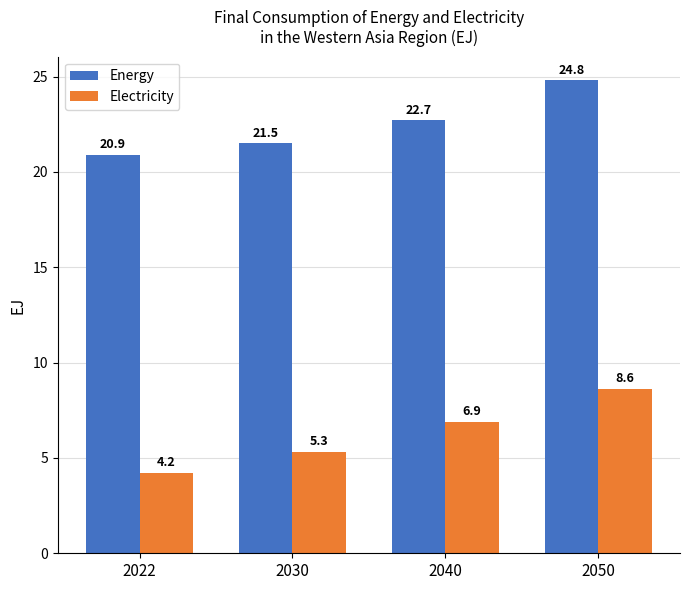

What is the difference between the Energy values at 2022 and 2050?

3.9